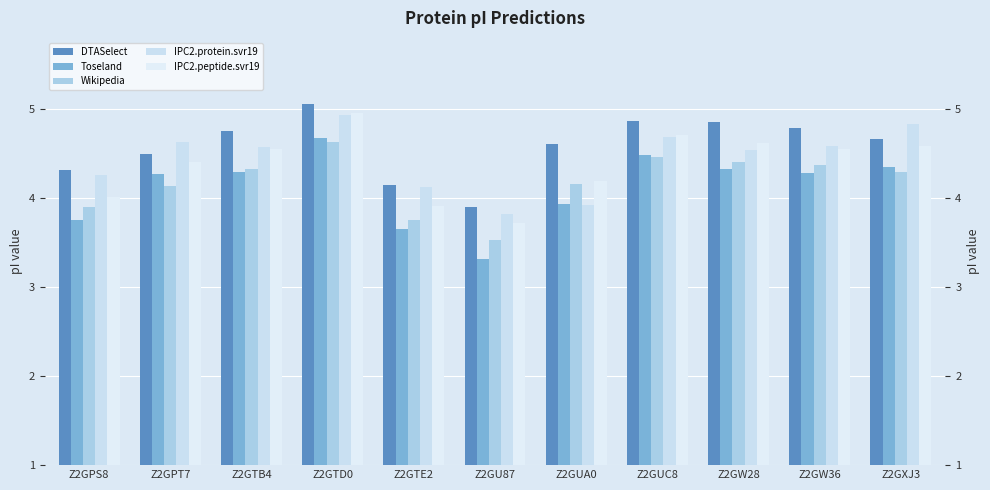

What is the difference between the maximum and minimum values in the IPC2.protein.svr19 series?

1.1